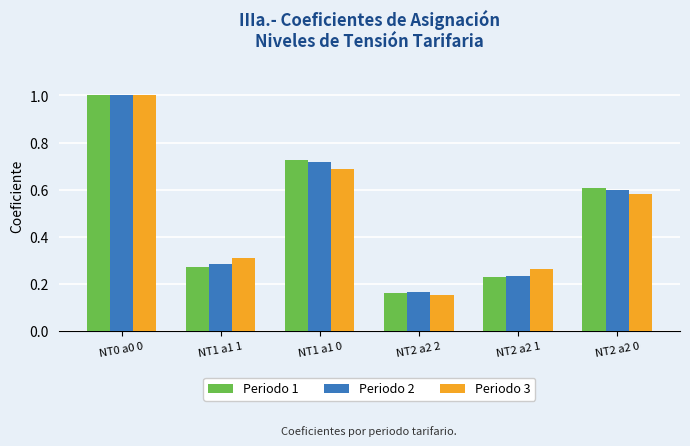

At which category is the sum across all series the highest?

NT0 a0 0